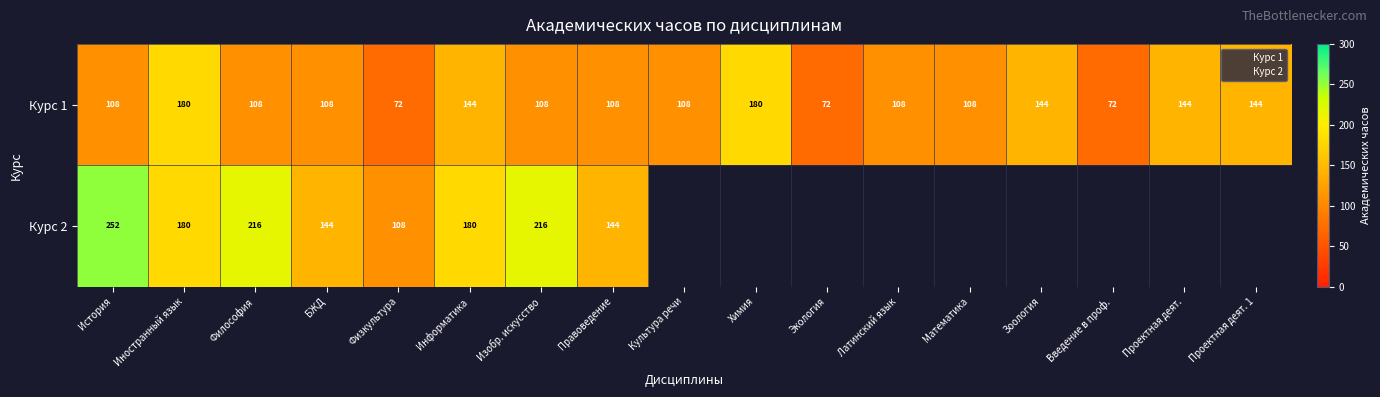

What is the spread (max minus min) of values at Физкультура?

36.0